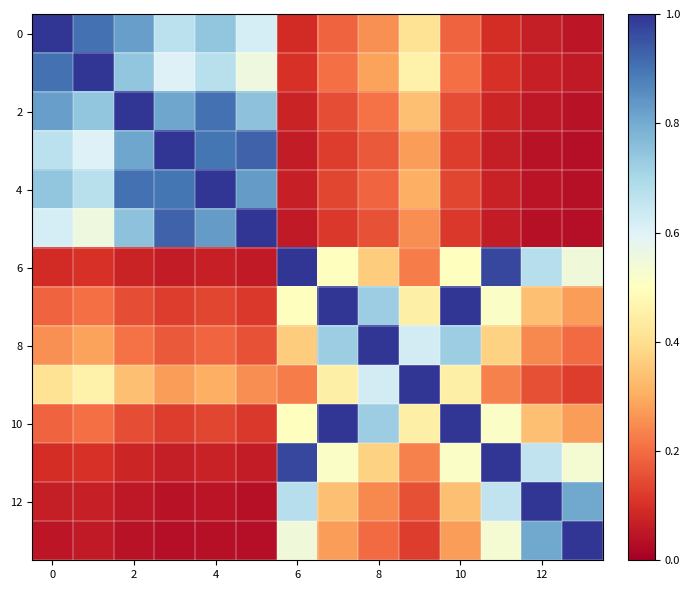

Count the number of data series in this chart.

14